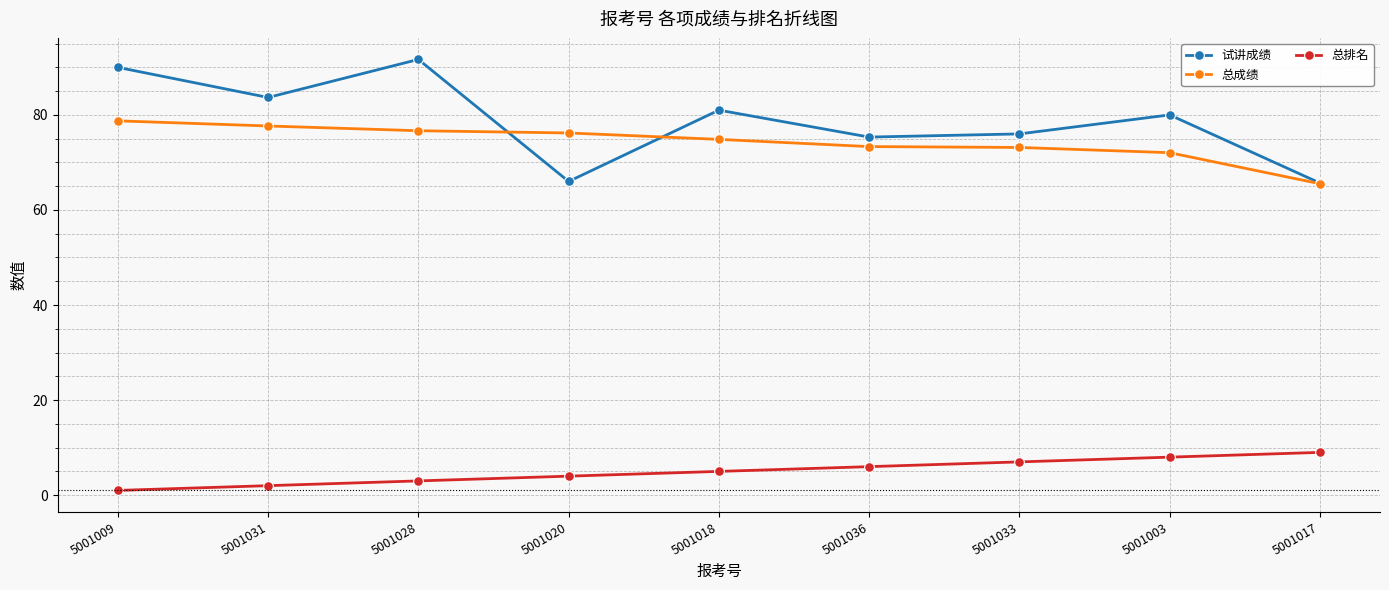

What is the spread (max minus min) of values at 5001033?

69.0